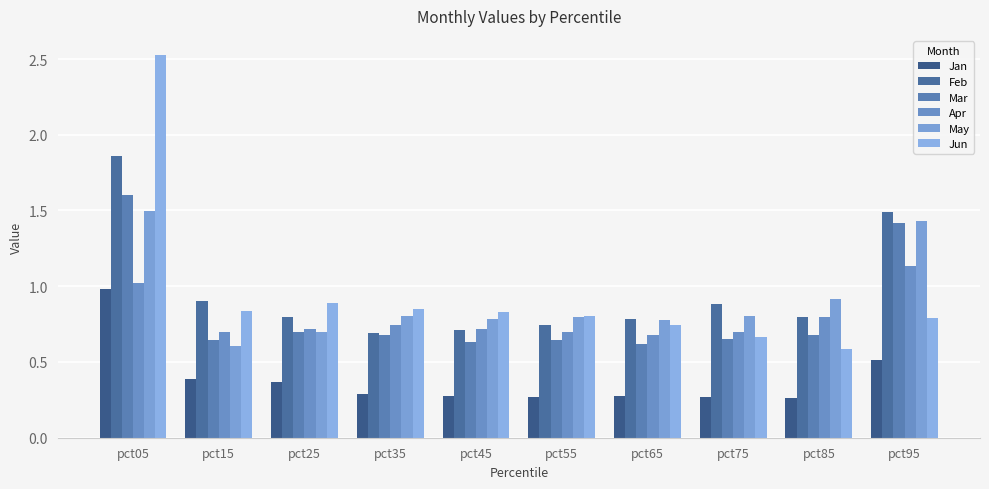

Read the Feb value at pct75.

0.9